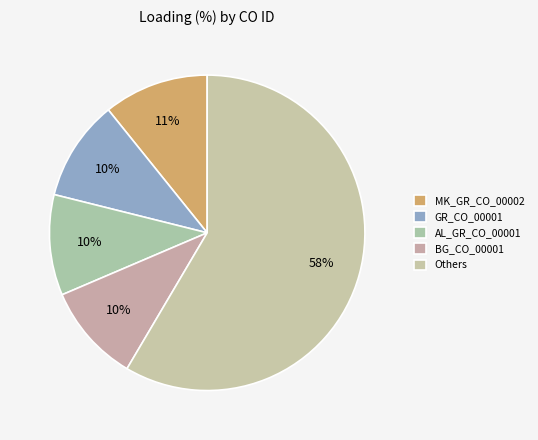

How many slices are in this pie chart?

5